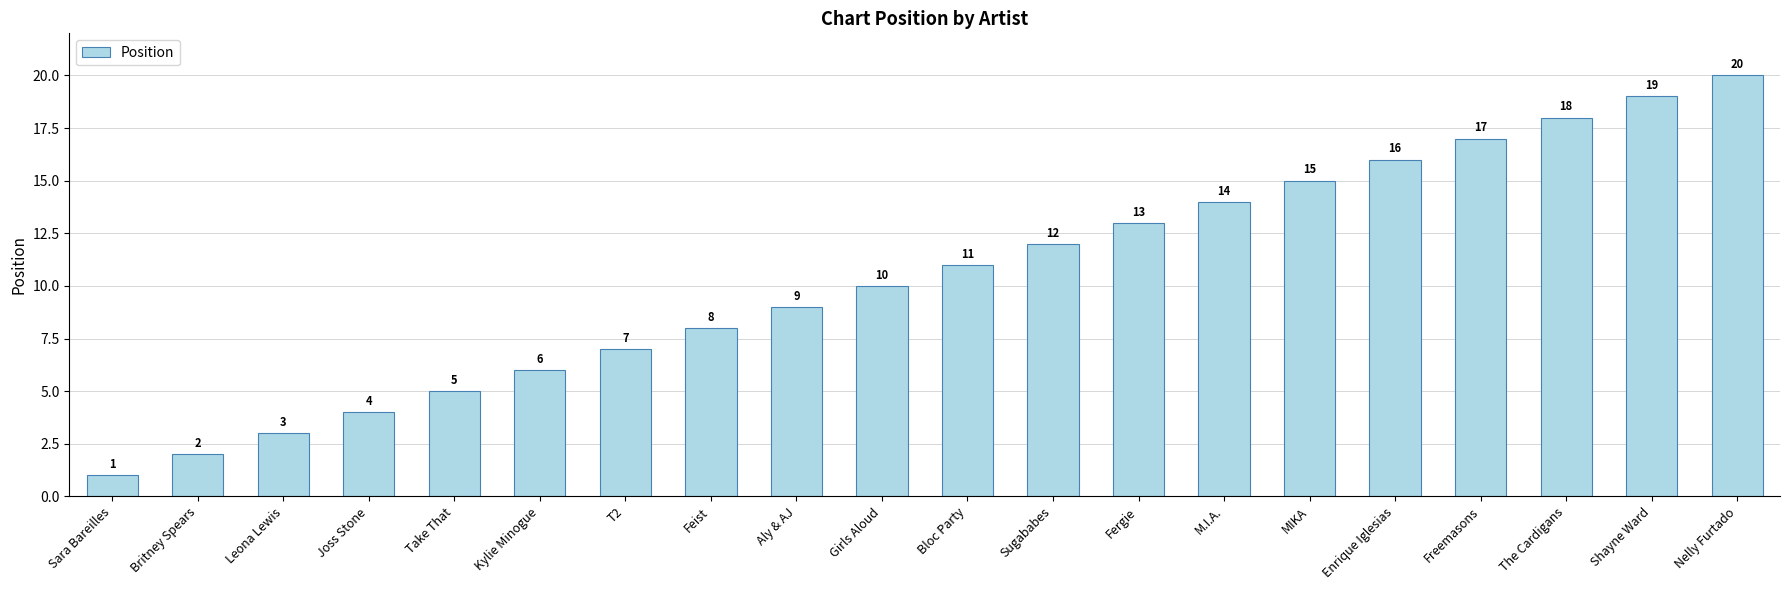

Rank the categories by value from lowest to highest.

Sara Bareilles, Britney Spears, Leona Lewis, Joss Stone, Take That, Kylie Minogue, T2, Feist, Aly & AJ, Girls Aloud, Bloc Party, Sugababes, Fergie, M.I.A., MIKA, Enrique Iglesias, Freemasons, The Cardigans, Shayne Ward, Nelly Furtado